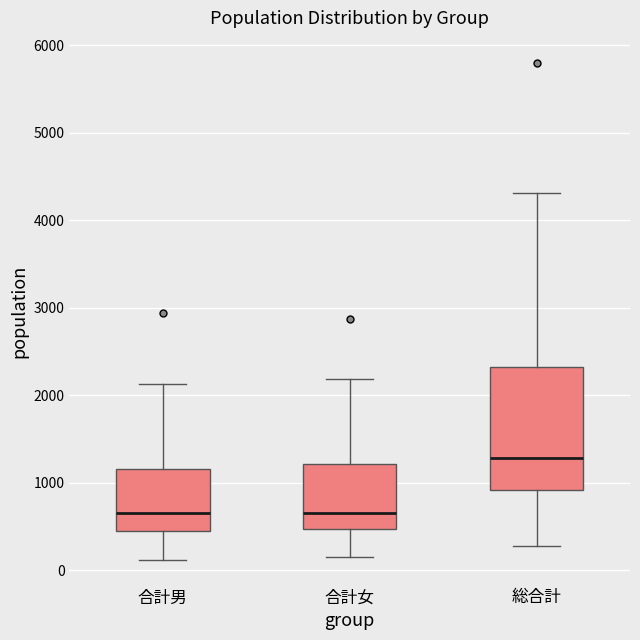

Where is the upper edge of the box for 総合計 on the y-axis? The values are not printed on the chart, so give them approximately, as read against the axis.

2300